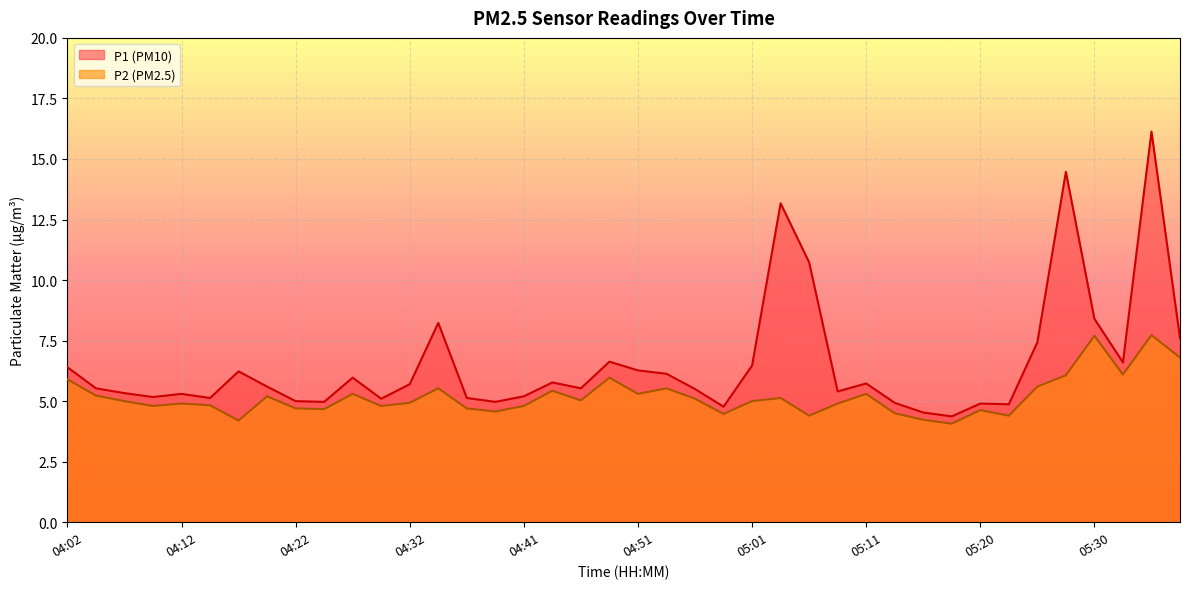

True or false: P1 has a value of 8.4 at 04:51.

False